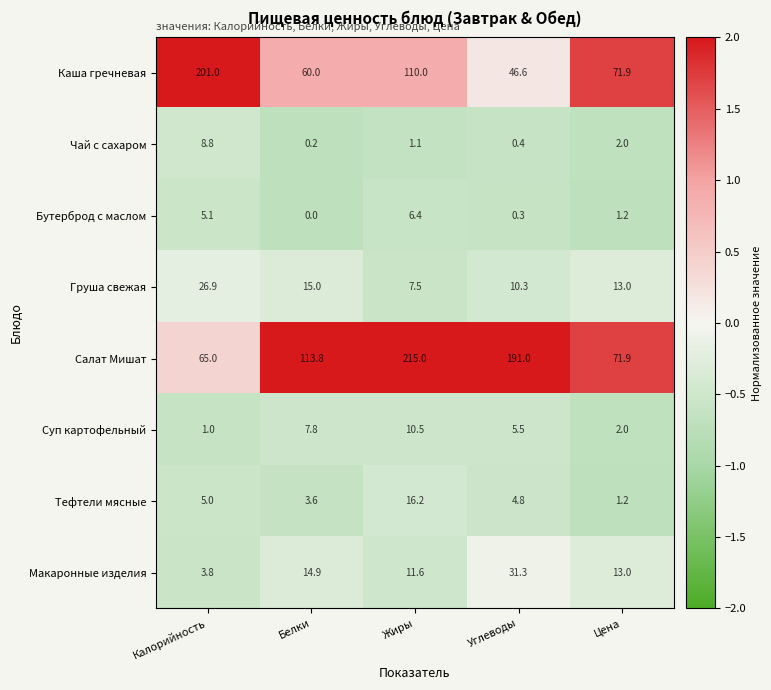

Rank the series at Жиры from lowest to highest value.

Чай с сахаром, Бутерброд с маслом, Груша свежая, Суп картофельный, Макаронные изделия, Тефтели мясные, Каша гречневая, Салат Мишат